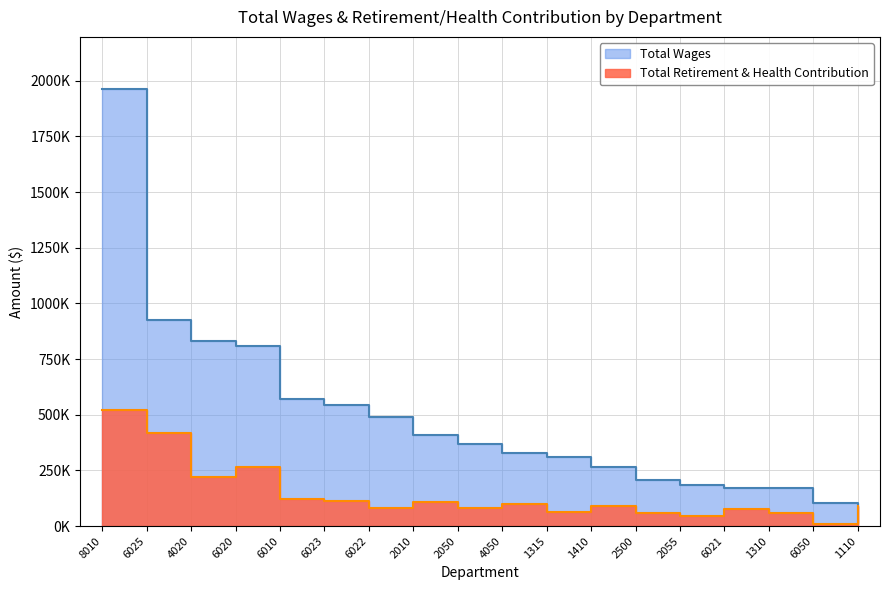

Is it true that Total Retirement & Health Contribution equals 49189 at 1110?

False